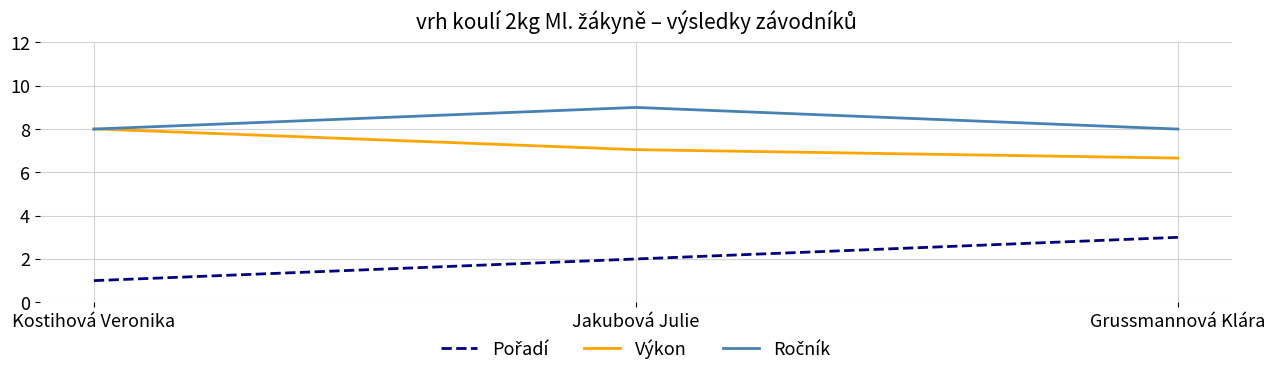

At which category does the chart reach its peak across all series?

Jakubová Julie